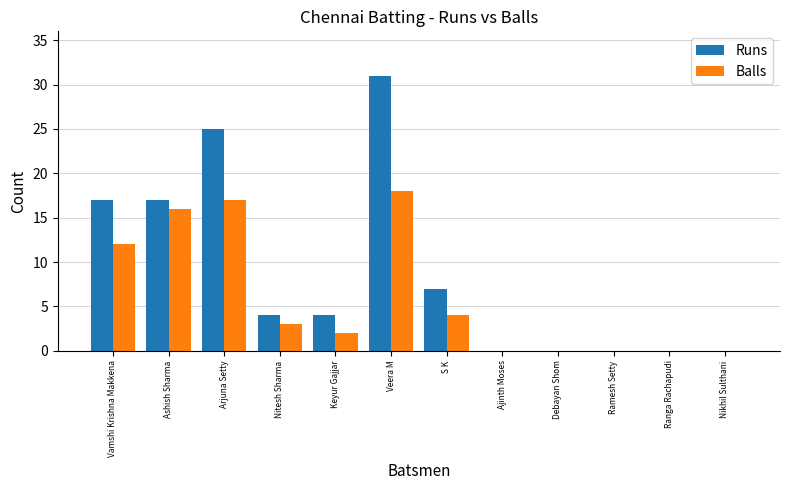

Reading left to right, what are all the values shown in this chart?

Runs: 17	17	25	4	4	31	7	0	0	0	0	0
Balls: 12	16	17	3	2	18	4	0	0	0	0	0